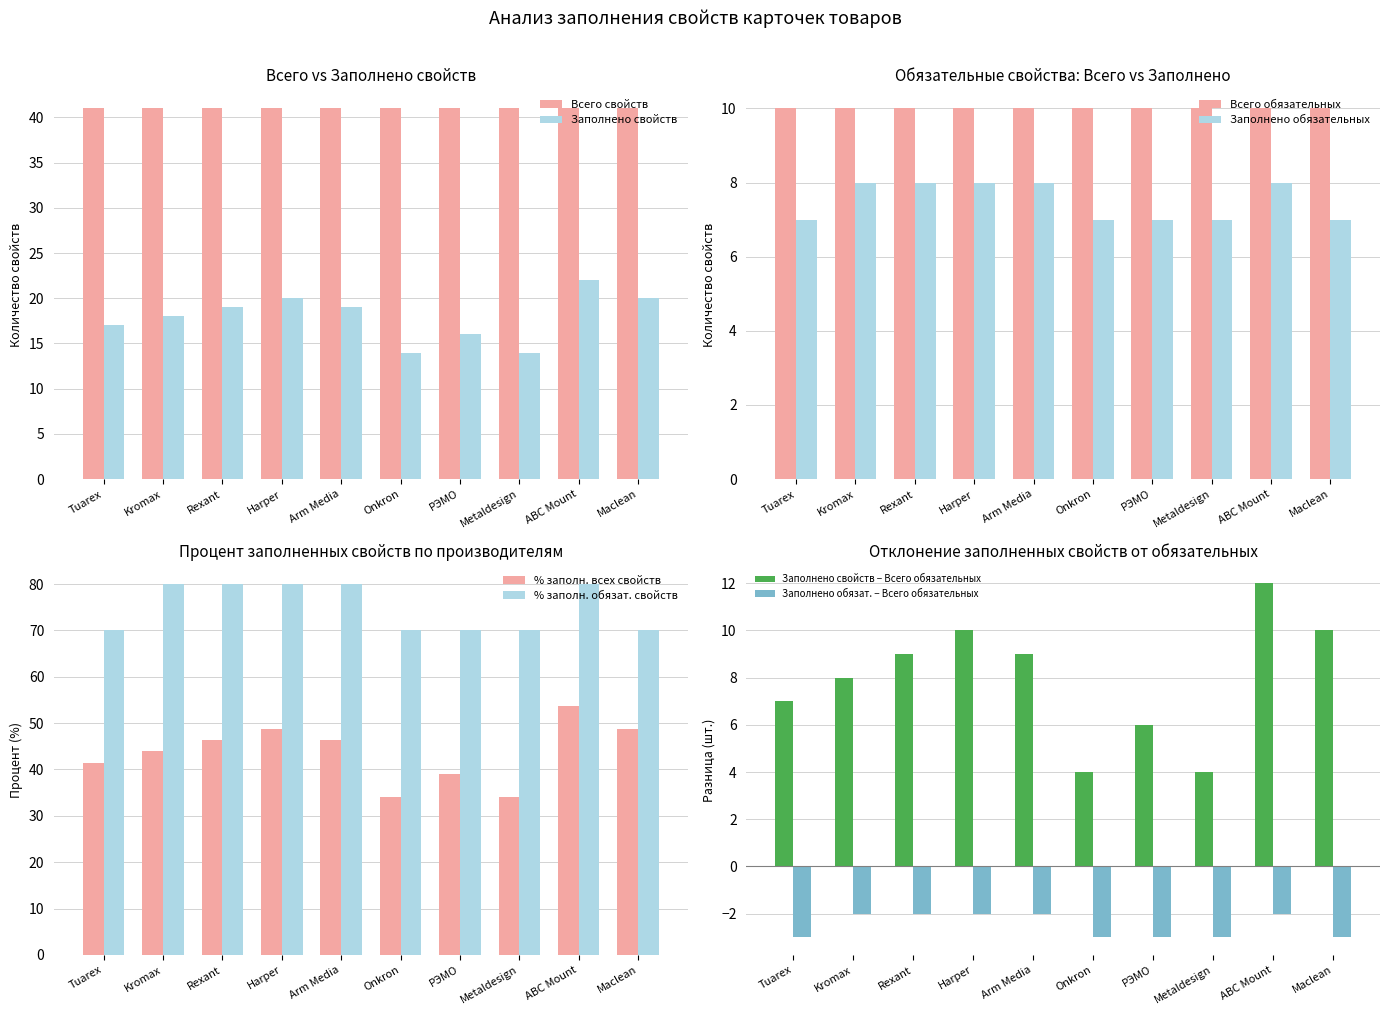

How many series are shown in this chart?

2